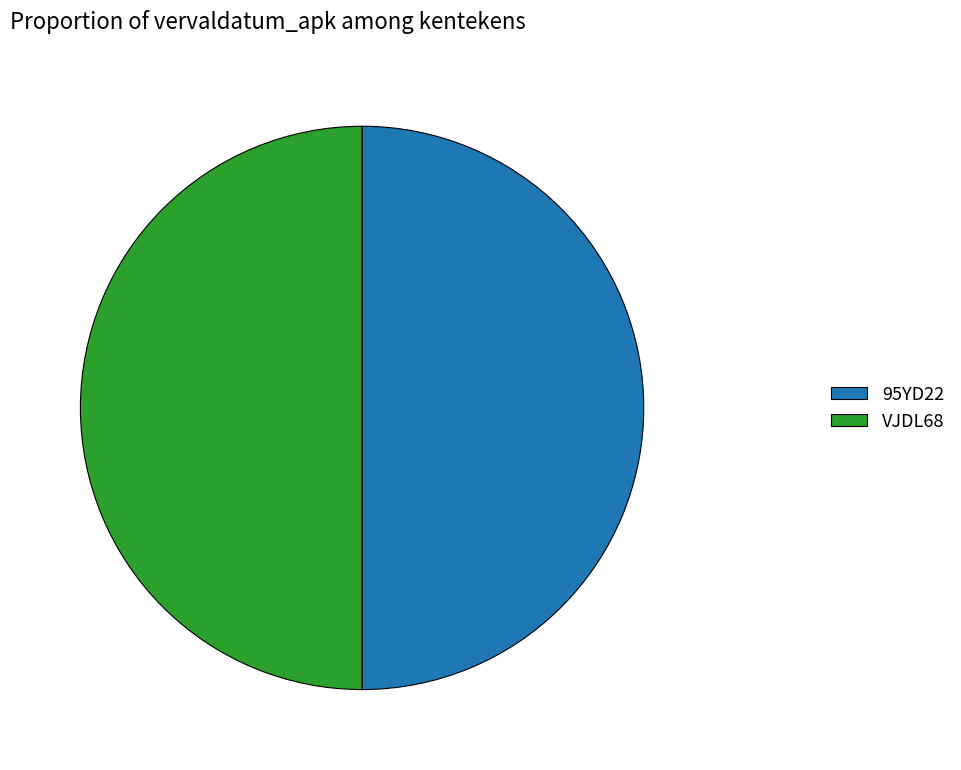

Count the number of slices in the pie.

2